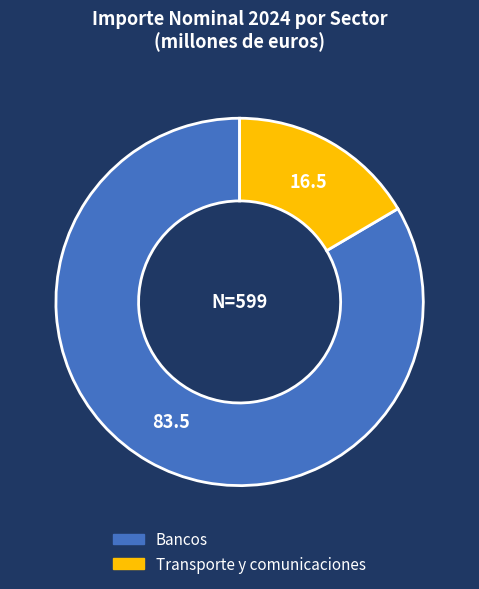

Is there a majority slice in this chart?

Yes